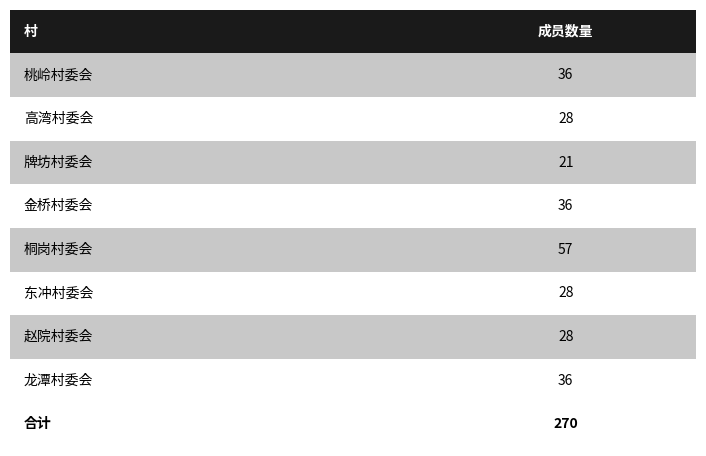

Between 赵院村委会 and 东冲村委会, which is larger?

东冲村委会